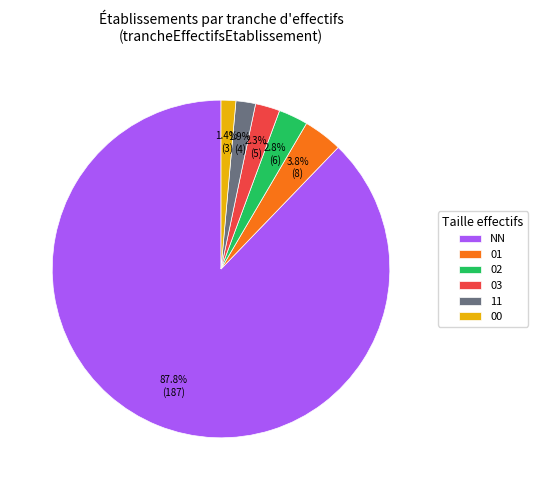

Which category has the biggest portion of the pie?

NN